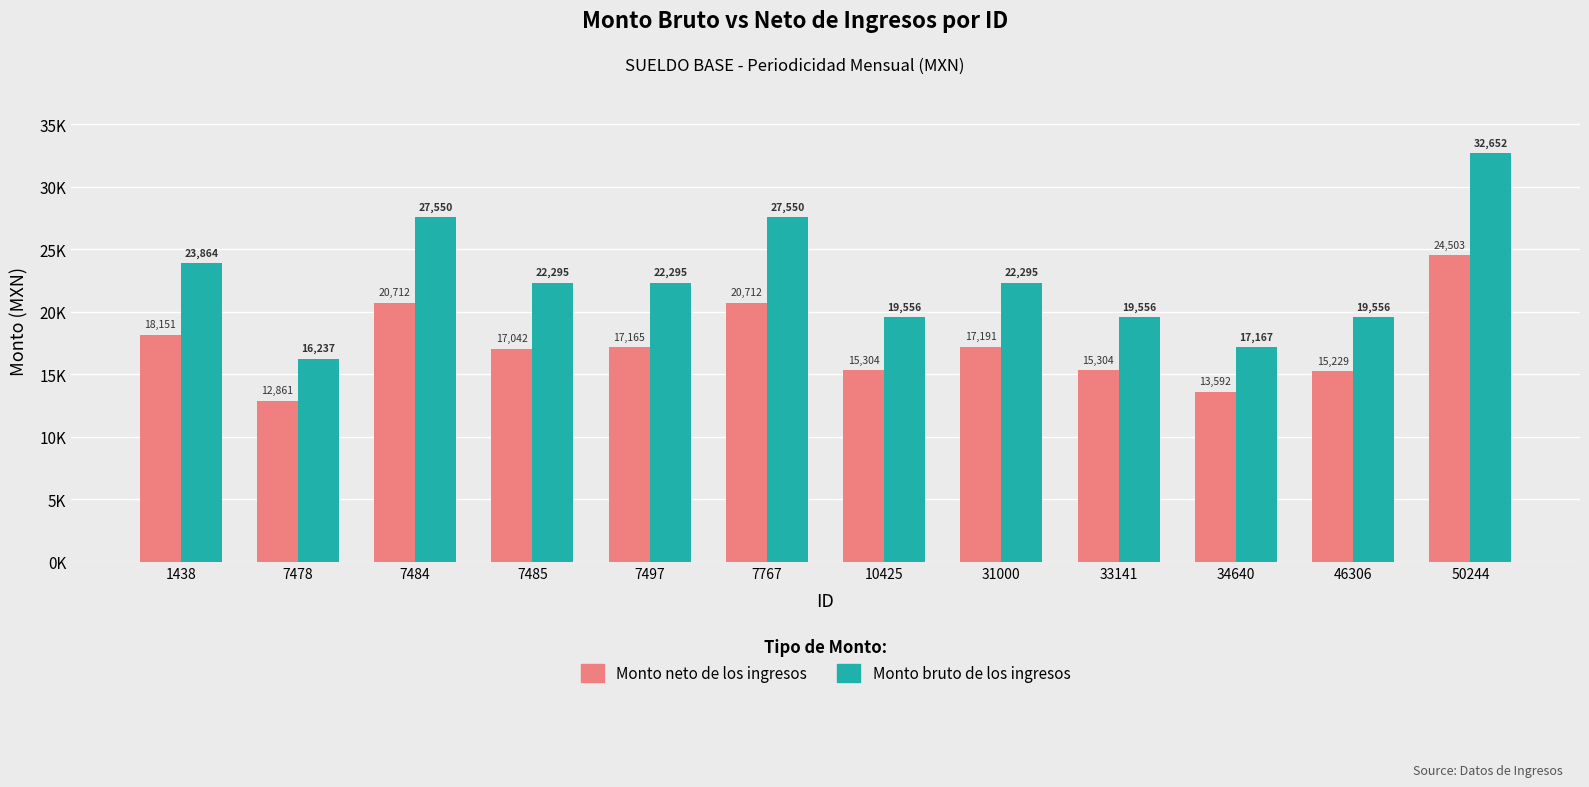

Where is Monto bruto de los ingresos nearest to the value 24444?

1438